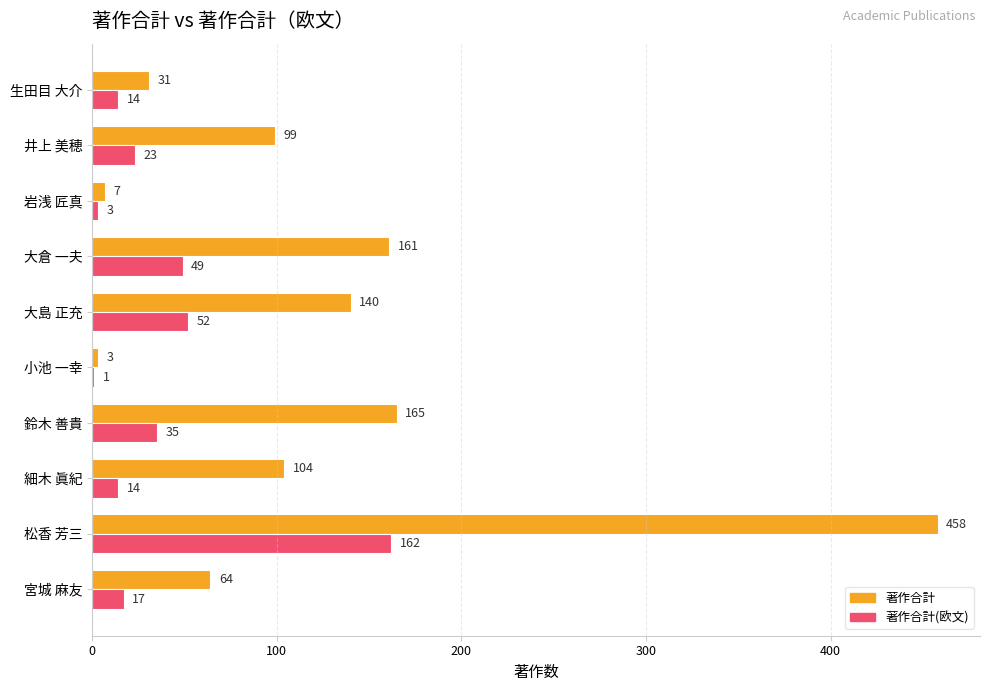

At which label is 著作合計 closest to 230?

鈴木 善貴